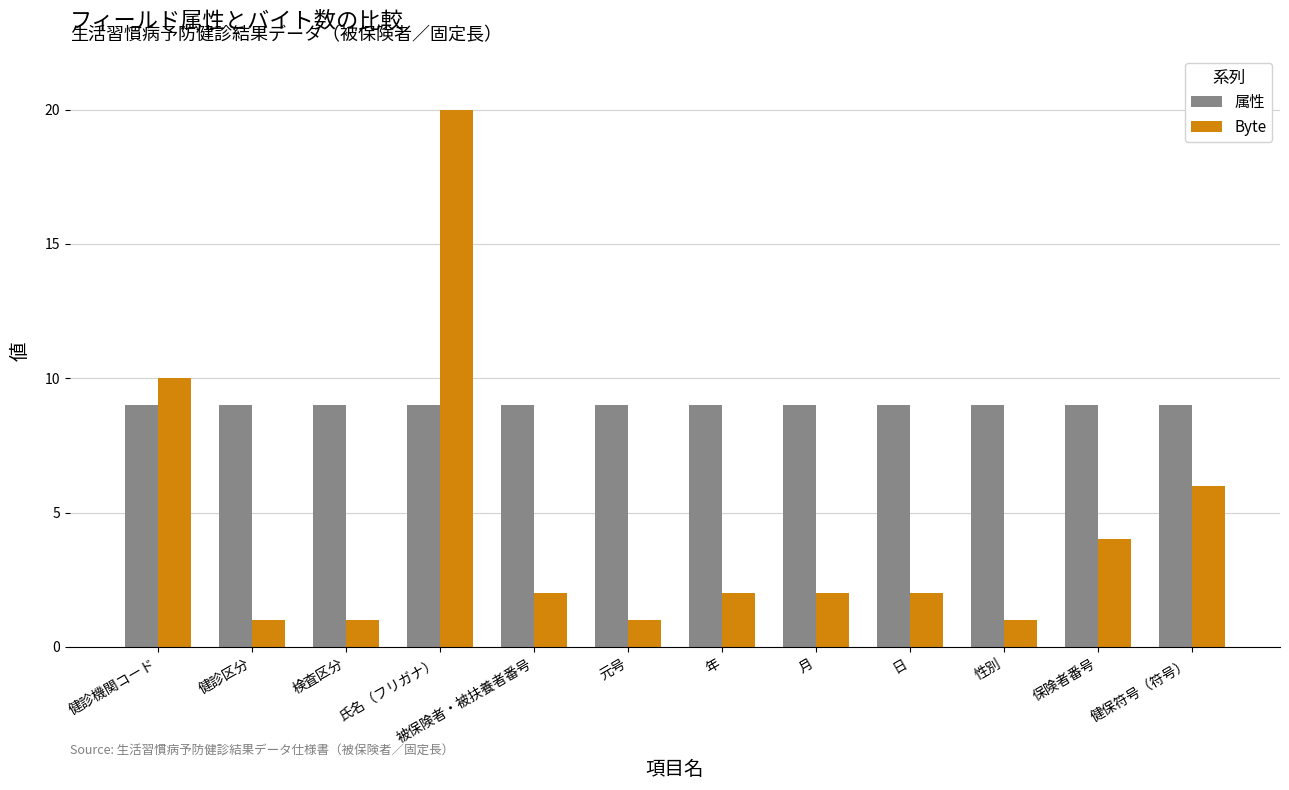

Which series has the largest total across all categories?

属性